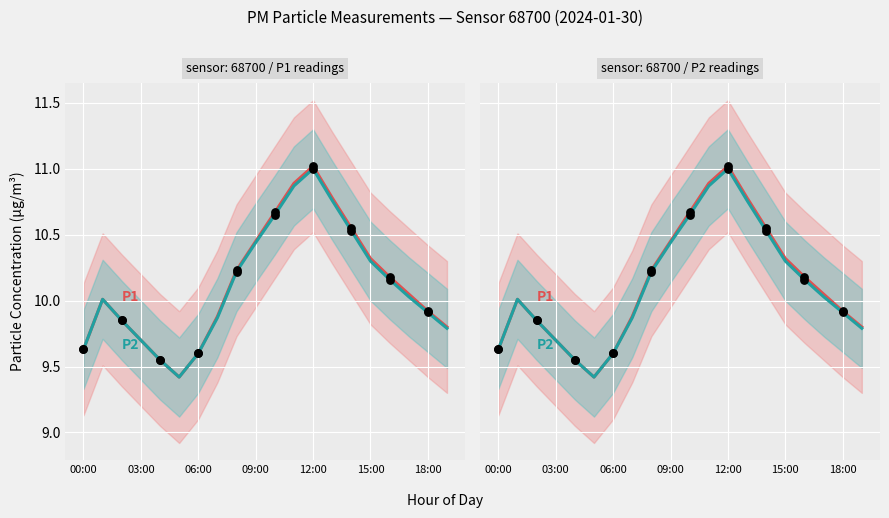

Which series reaches the minimum Y coordinate?

P1